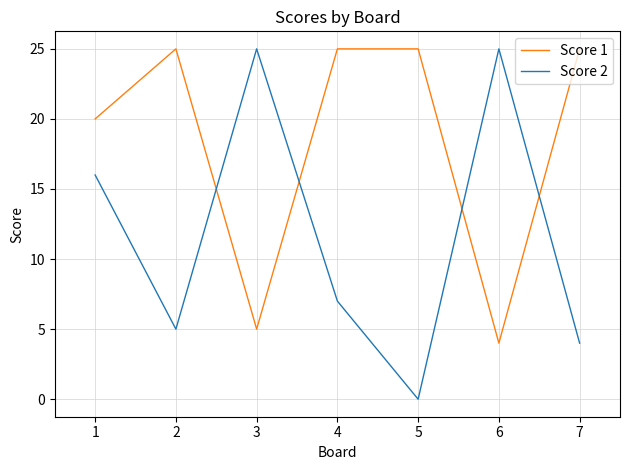

How many times do Score 1 and Score 2 cross each other?

4